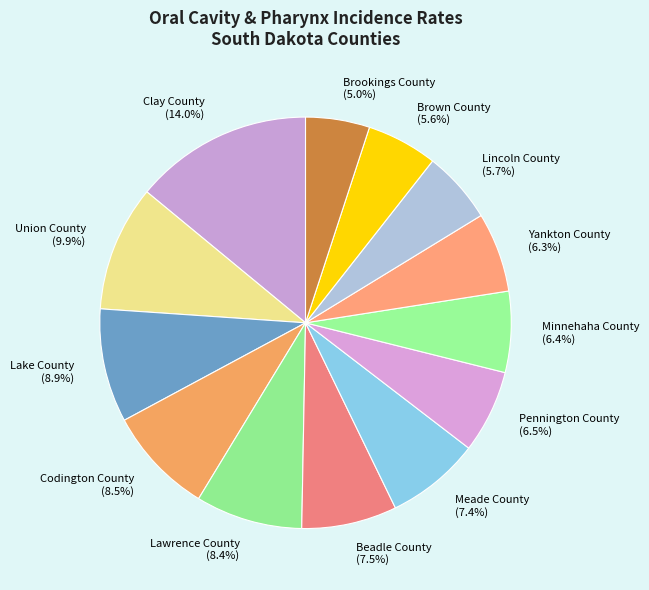

How many slices are in this pie chart?

13